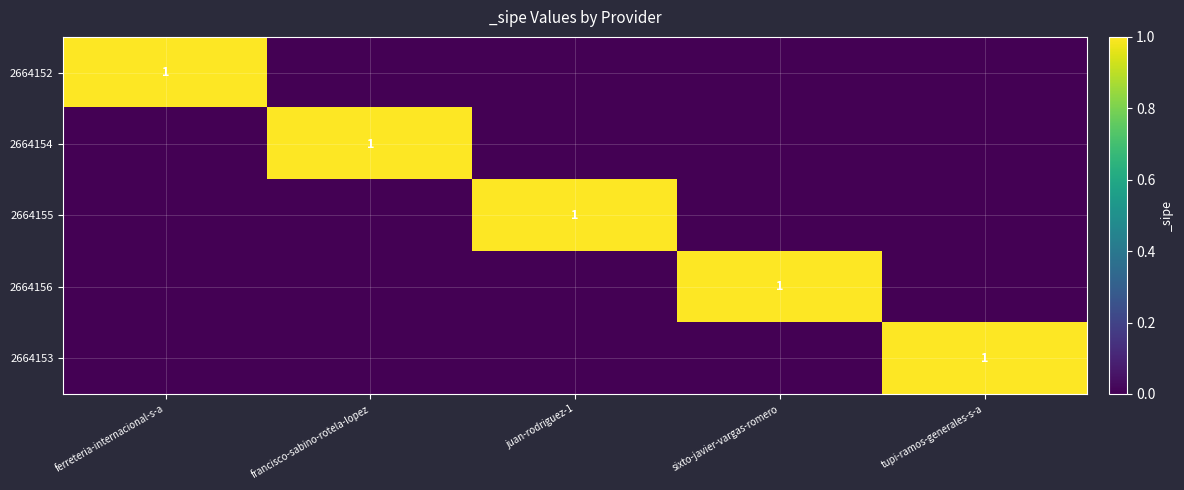

The 2664152 series shows 1 at ferreteria-internacional-s-a. True or false?

True